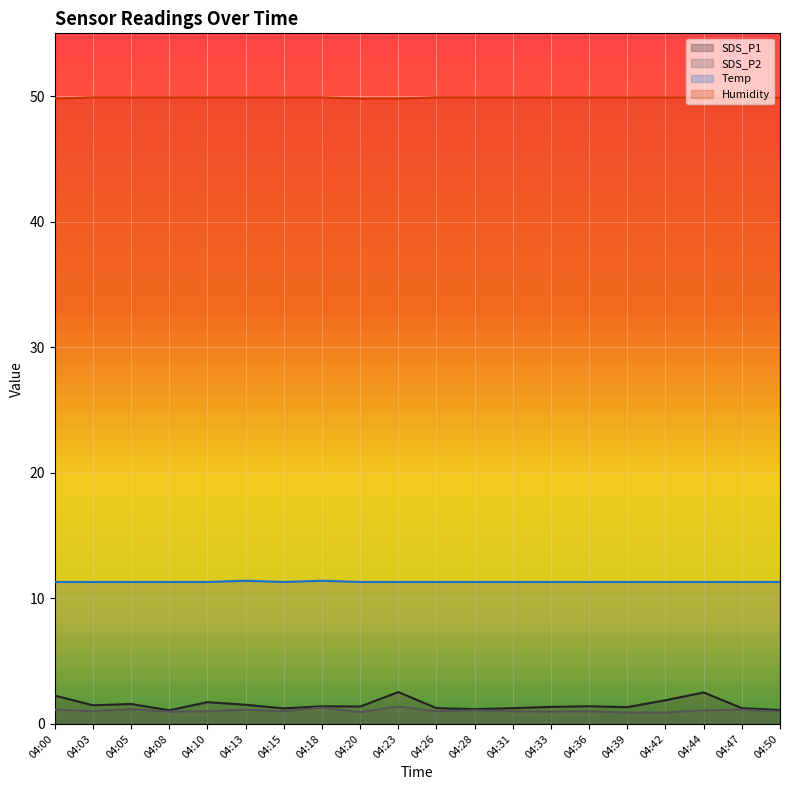

At how many categories does at least one series exceed 5?

20